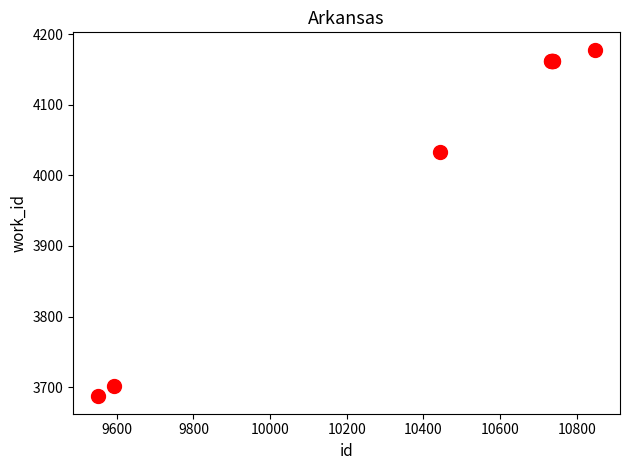

What Y value in the scatter plot is closest to 3932?

4033